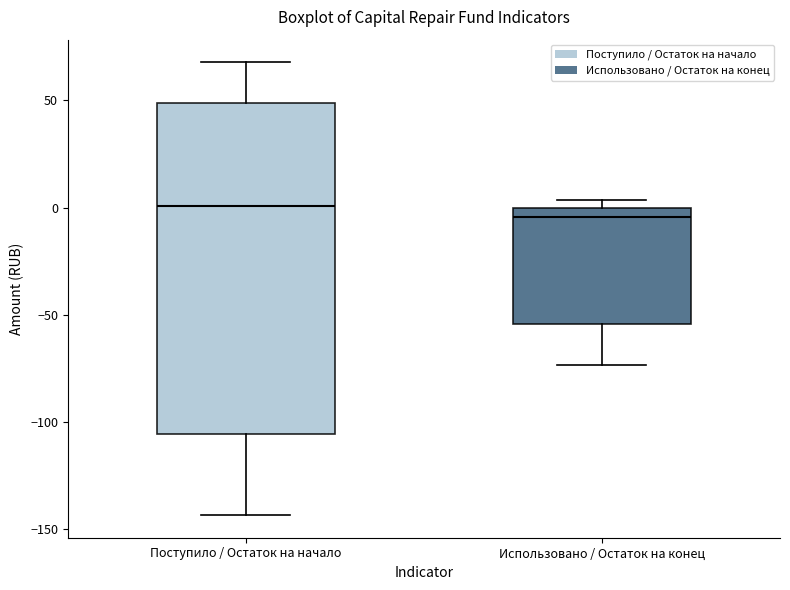

Which box is the tallest, from its lower edge to its upper edge?

Поступило / Остаток на начало